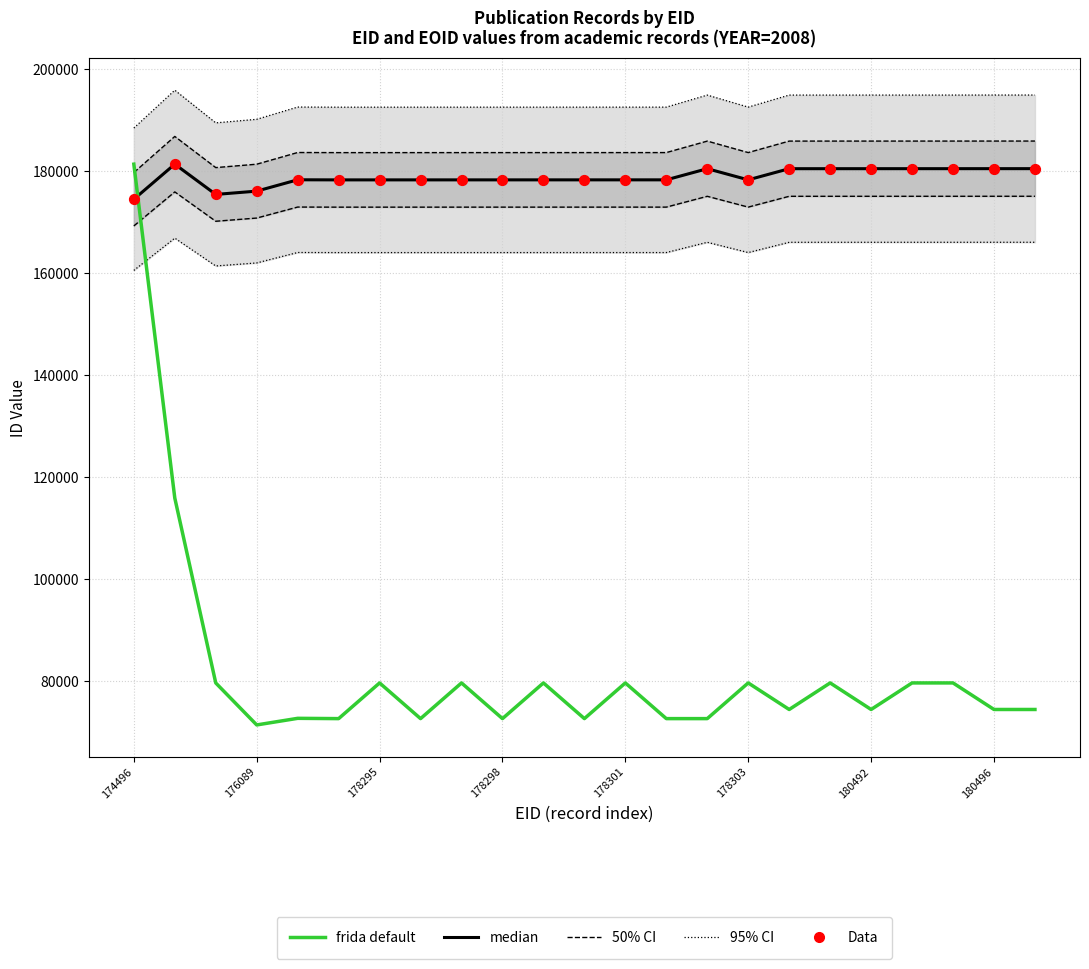

Is the value of frida default at 178295 greater than the value of Data at 13?

No